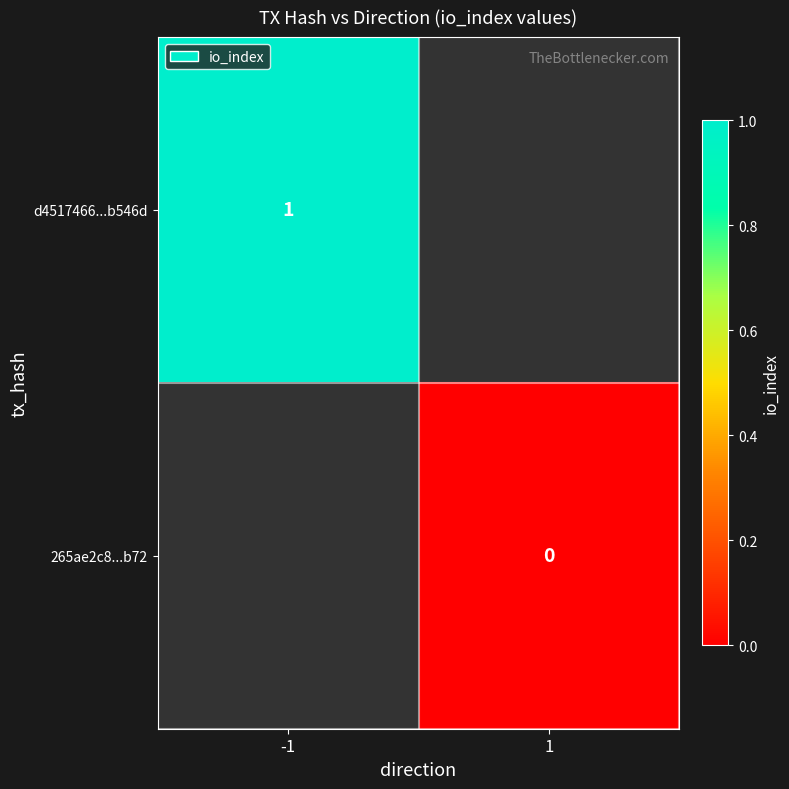

Is the value of 265ae2c8...b72 at 1 greater than the value of d4517466...b546d at -1?

No